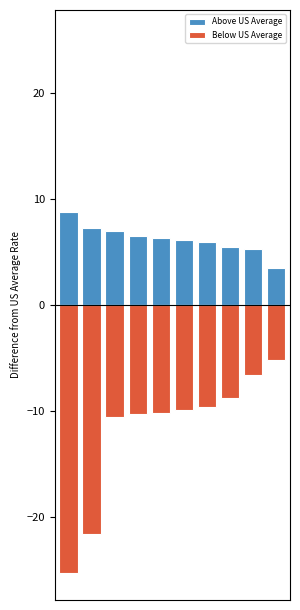

Which category has the highest value in the Below US Average series?

9